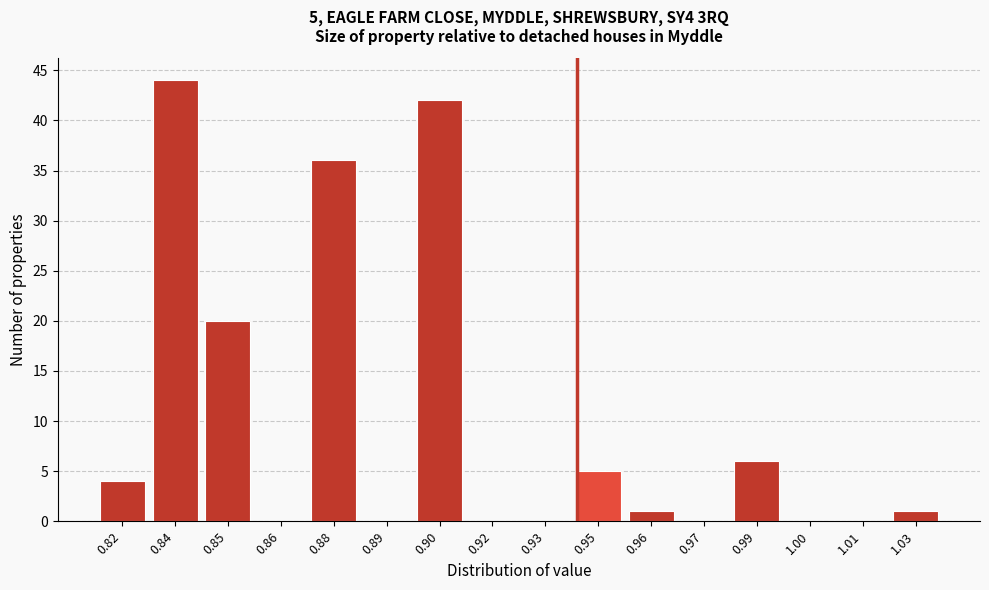

Reading right to left, what are all the values shown in this chart?

1.03=1	1.01=0	1.00=0	0.99=6	0.97=0	0.96=1	0.95=5	0.93=0	0.92=0	0.90=42	0.89=0	0.88=36	0.86=0	0.85=20	0.84=44	0.82=4